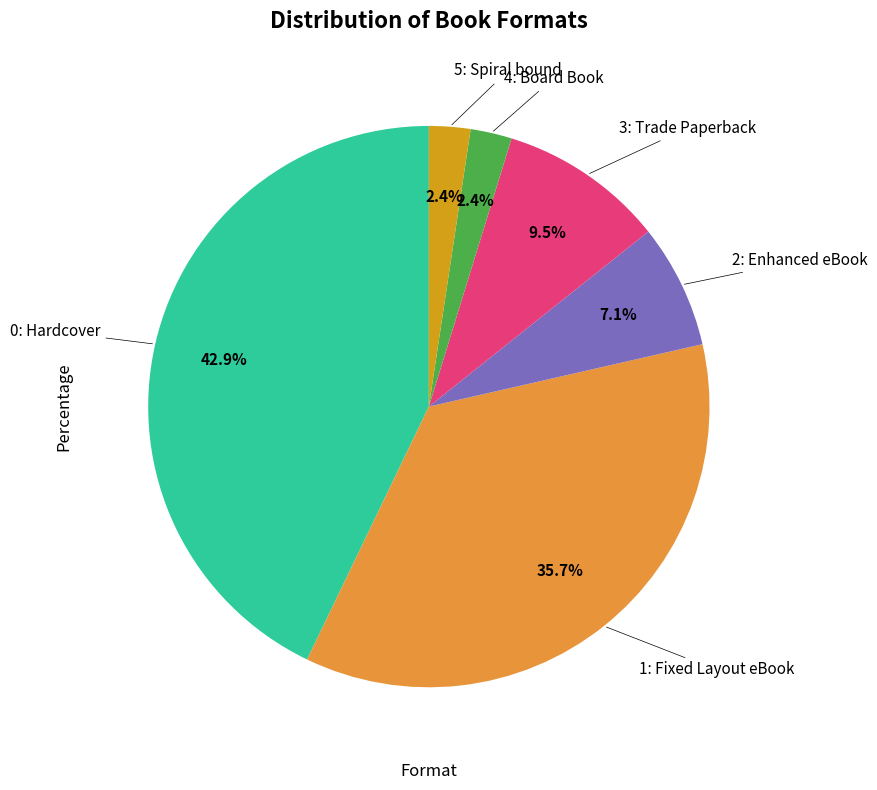

How many segments does this pie chart have?

6